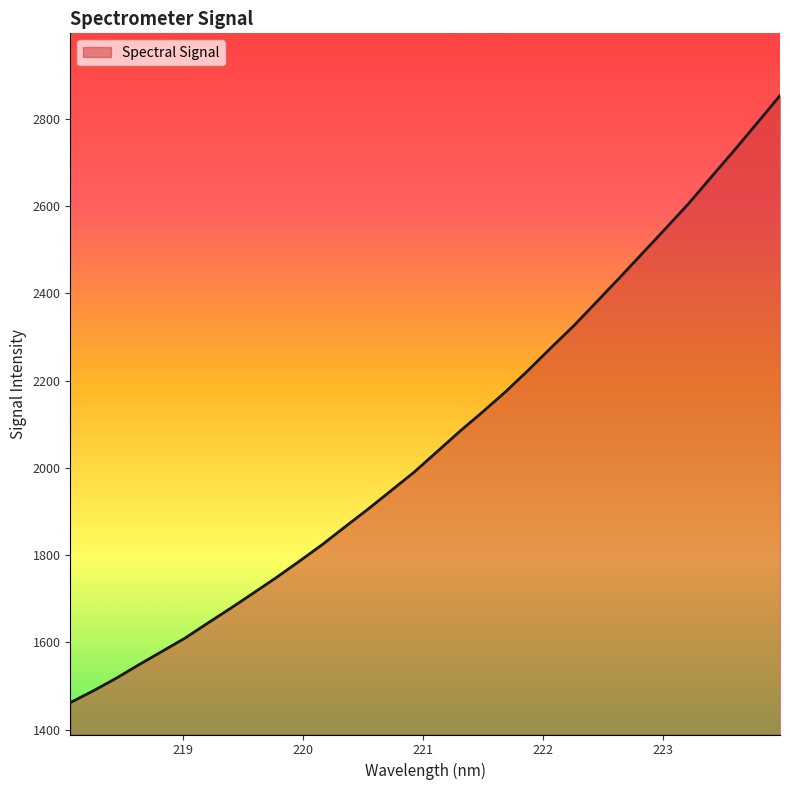

What is the smallest value displayed?

1461.8